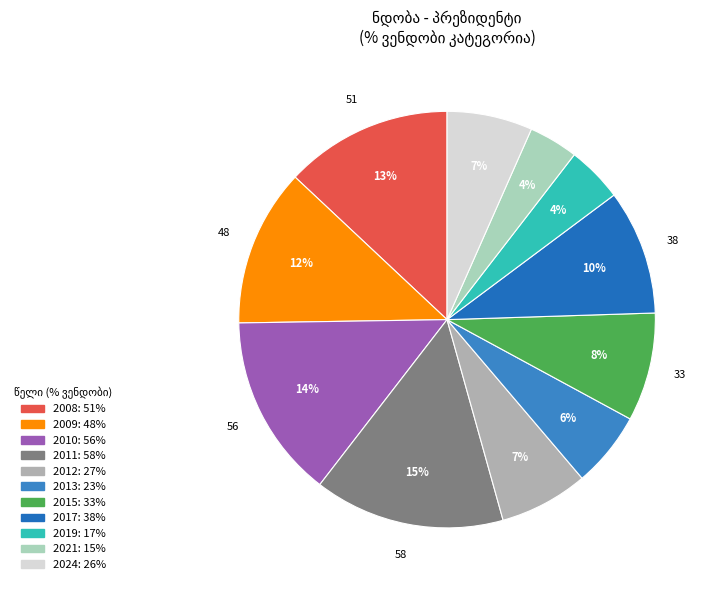

To the nearest percent, what is the average slice percentage?

9%